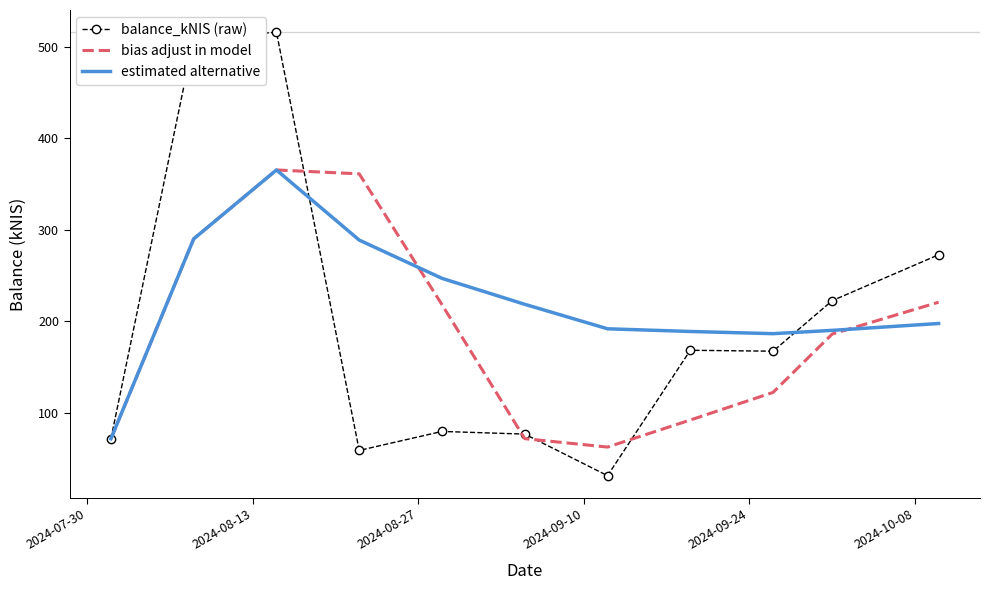

Which series has the largest range (max minus min)?

balance_kNIS (raw)